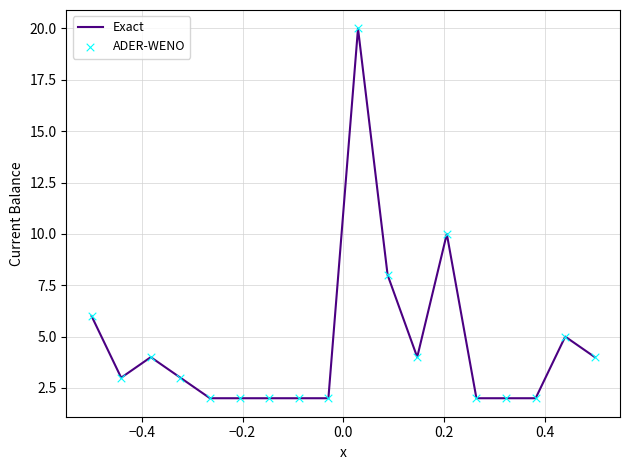

What is the difference between the maximum and minimum values?

18